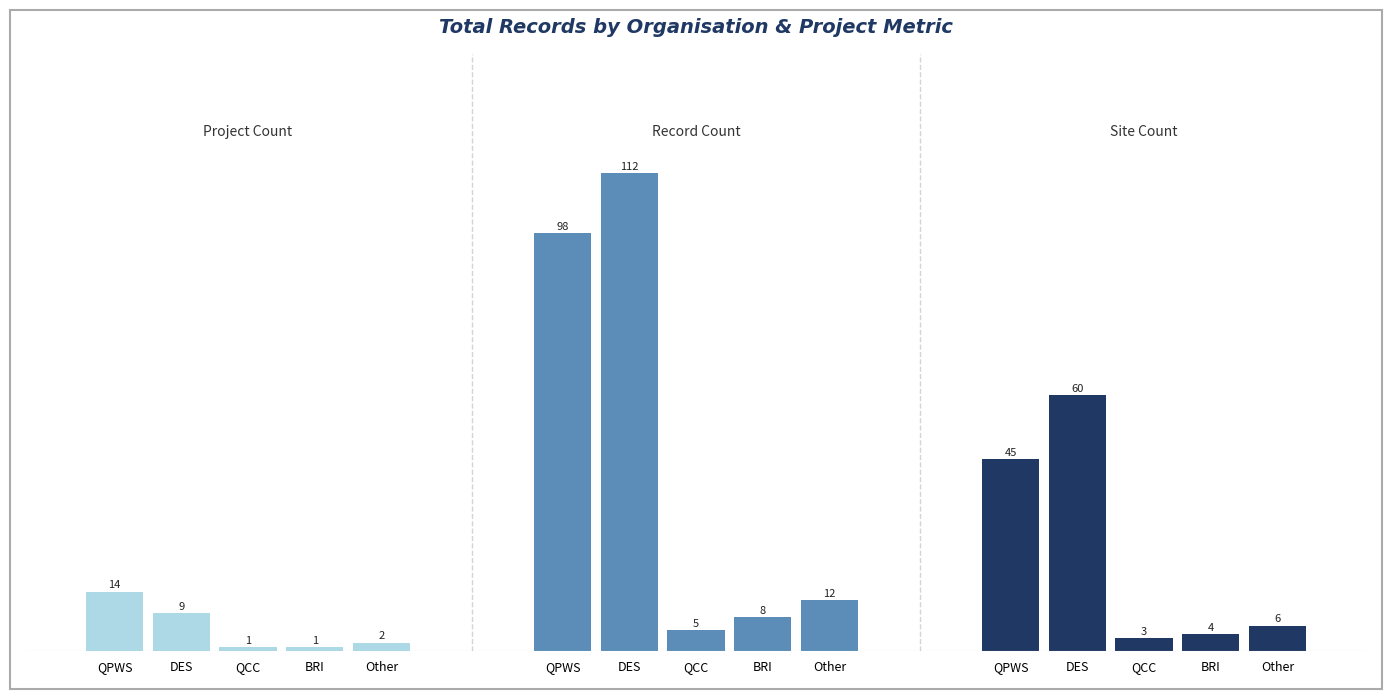

What is the label of the 4th bar from the left?

BRI